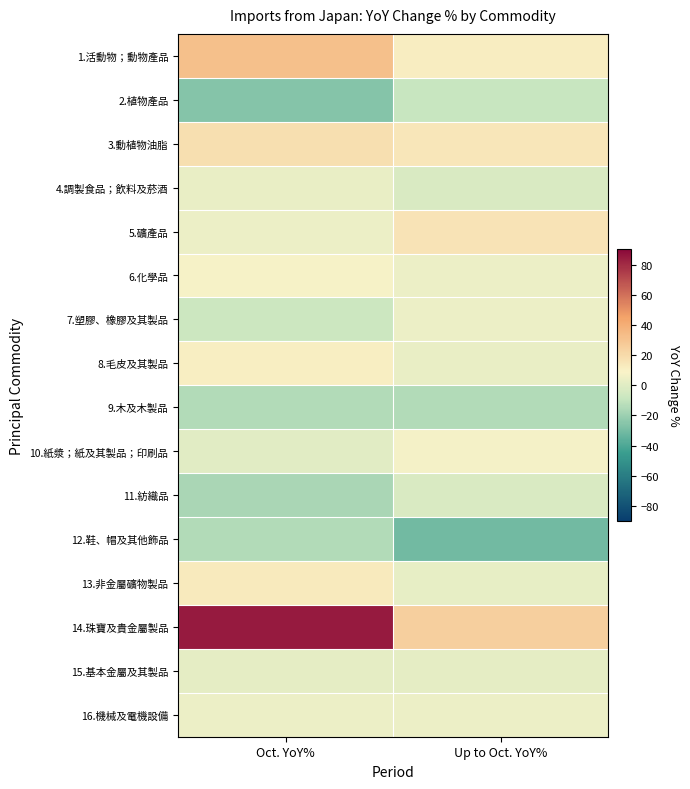

How many series are shown in this chart?

16